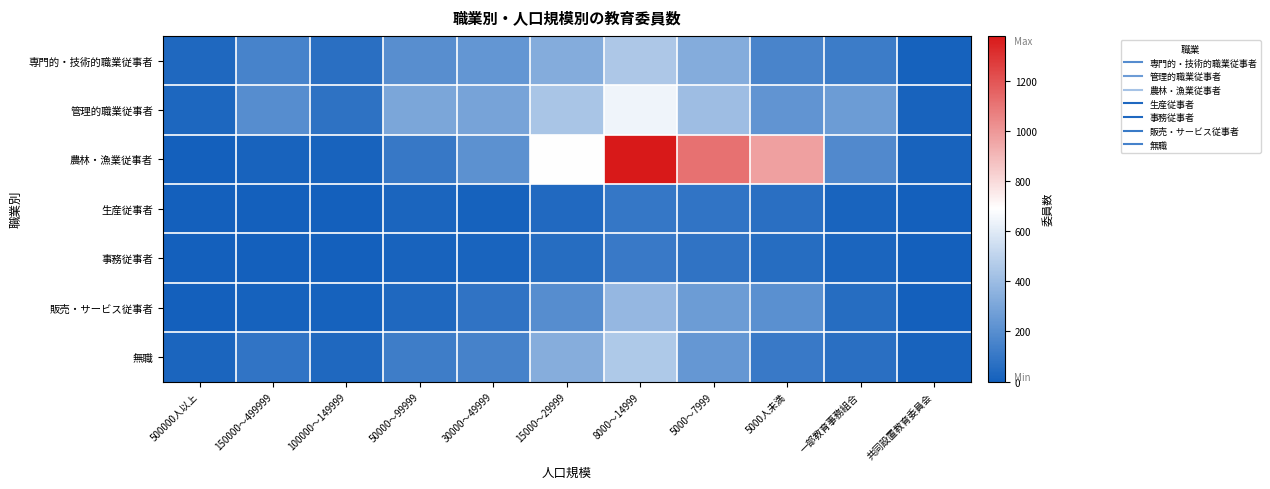

At which category does the chart reach its peak across all series?

8000～14999